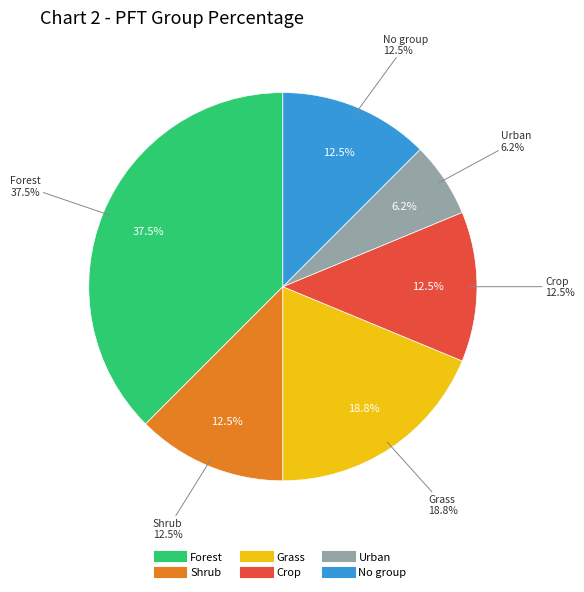

What percentage is the Forest slice, to the nearest percent?

38%